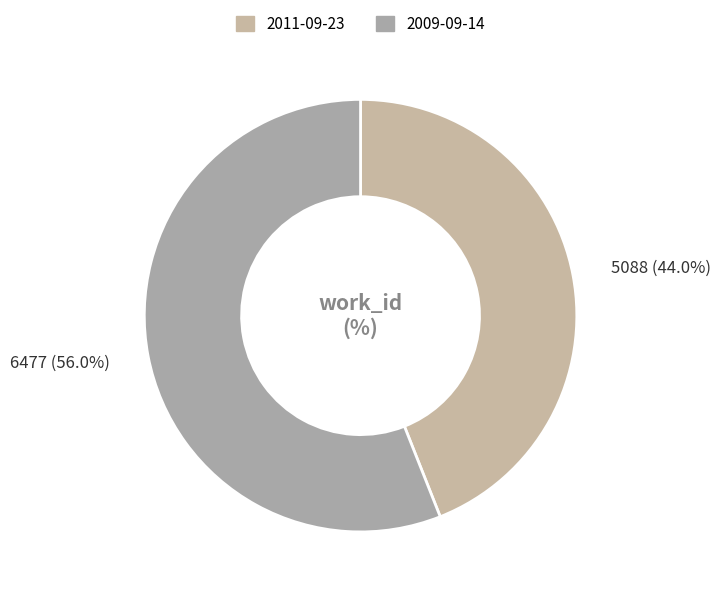

Is it true that 2011-09-23 is 58% of the pie?

False